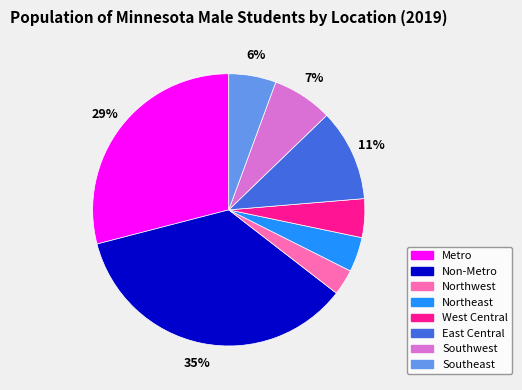

Which slice is the smallest?

Northwest